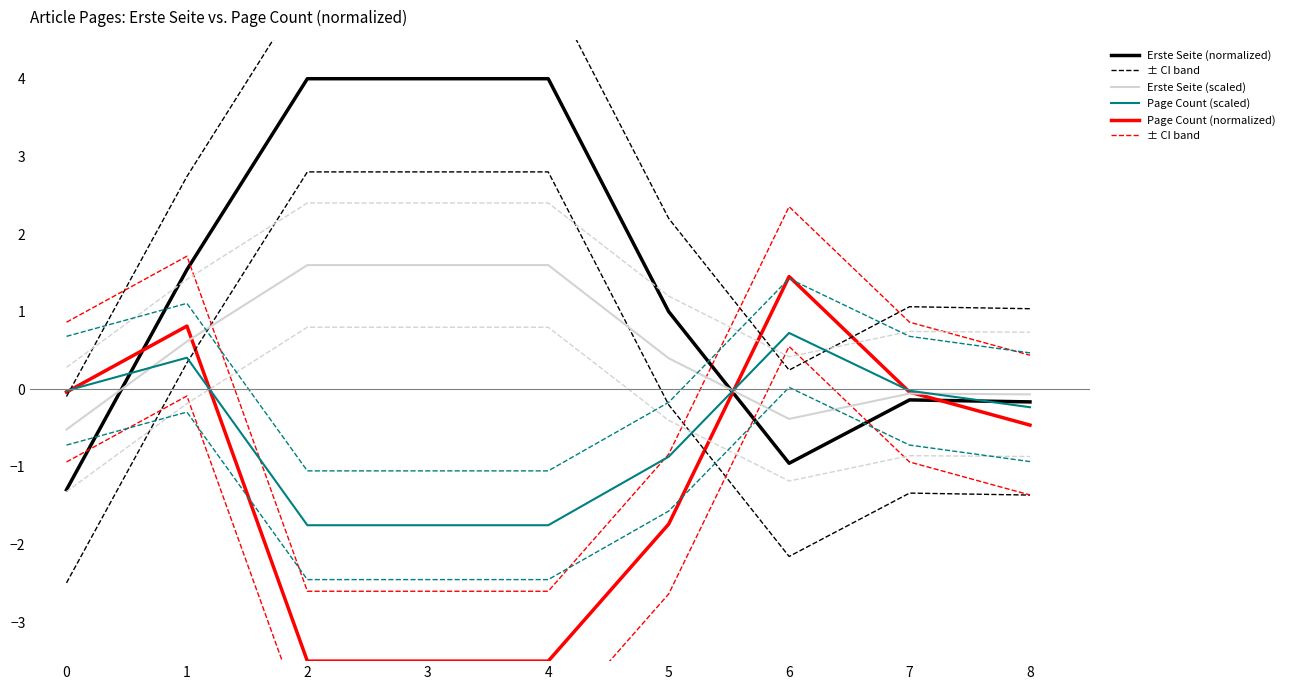

What is the minimum value for Erste Seite (scaled)?

-0.5